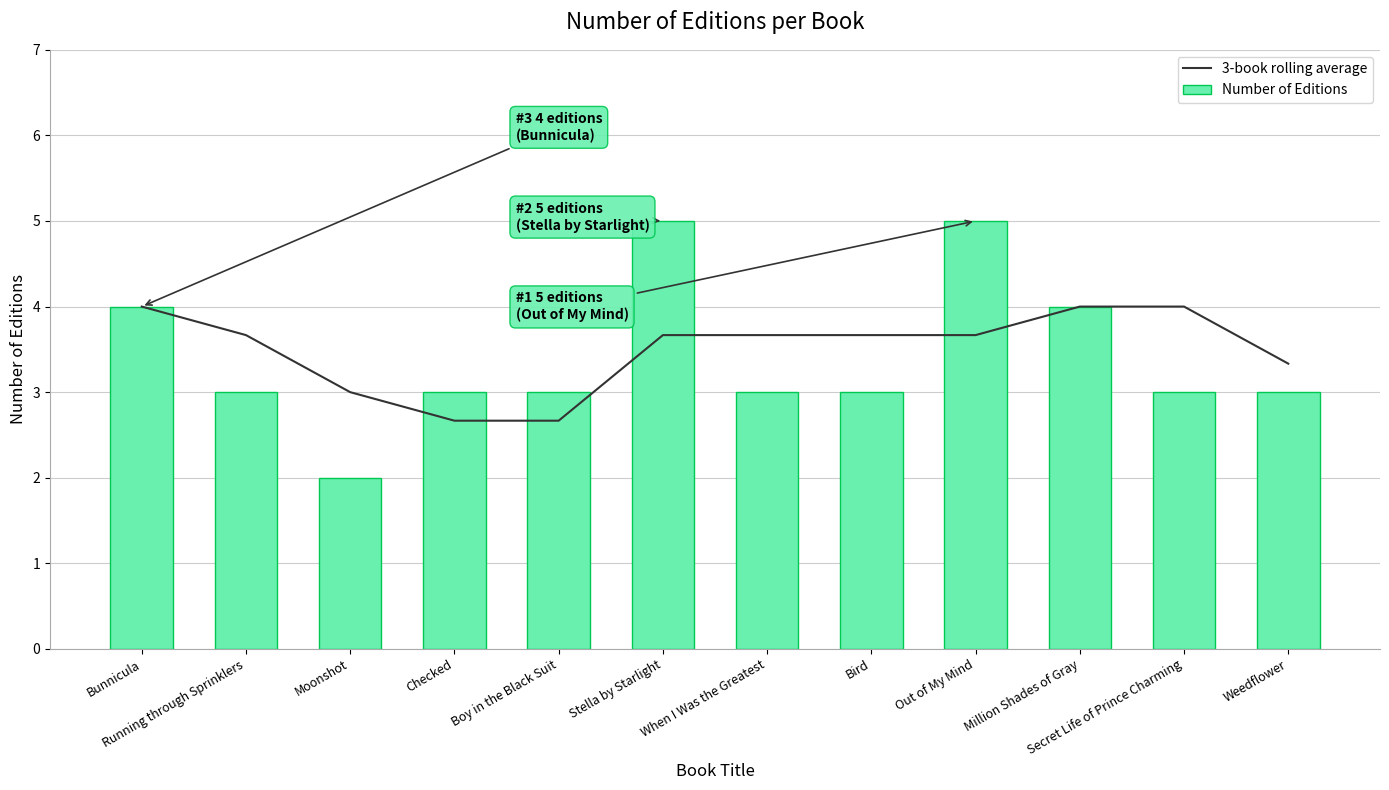

What is the label of the 5th bar from the left?

Boy in the Black Suit